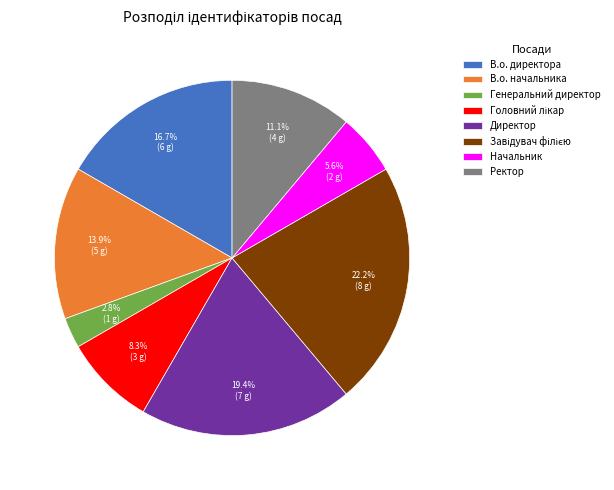

The Ректор slice represents 11% of the pie. True or false?

True